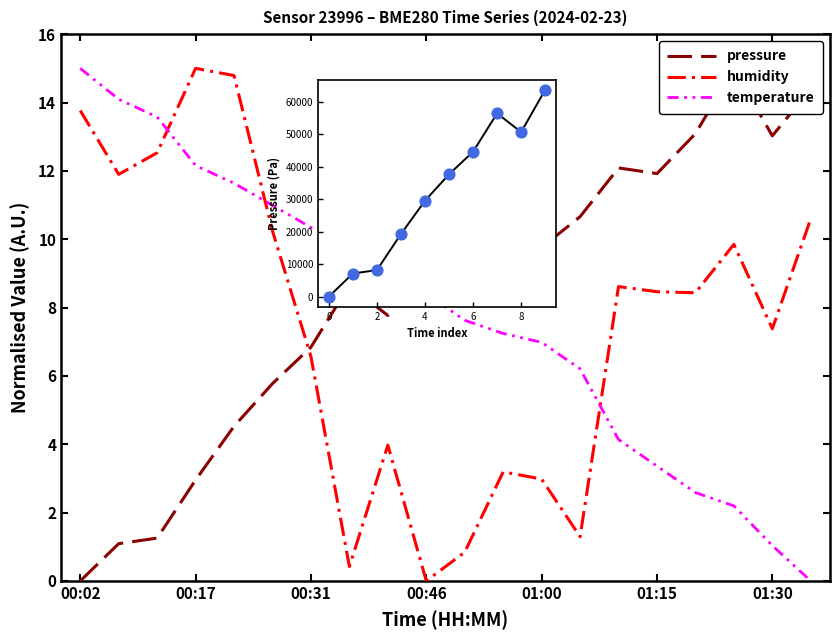

Which series contains the lowest Y value?

pressure